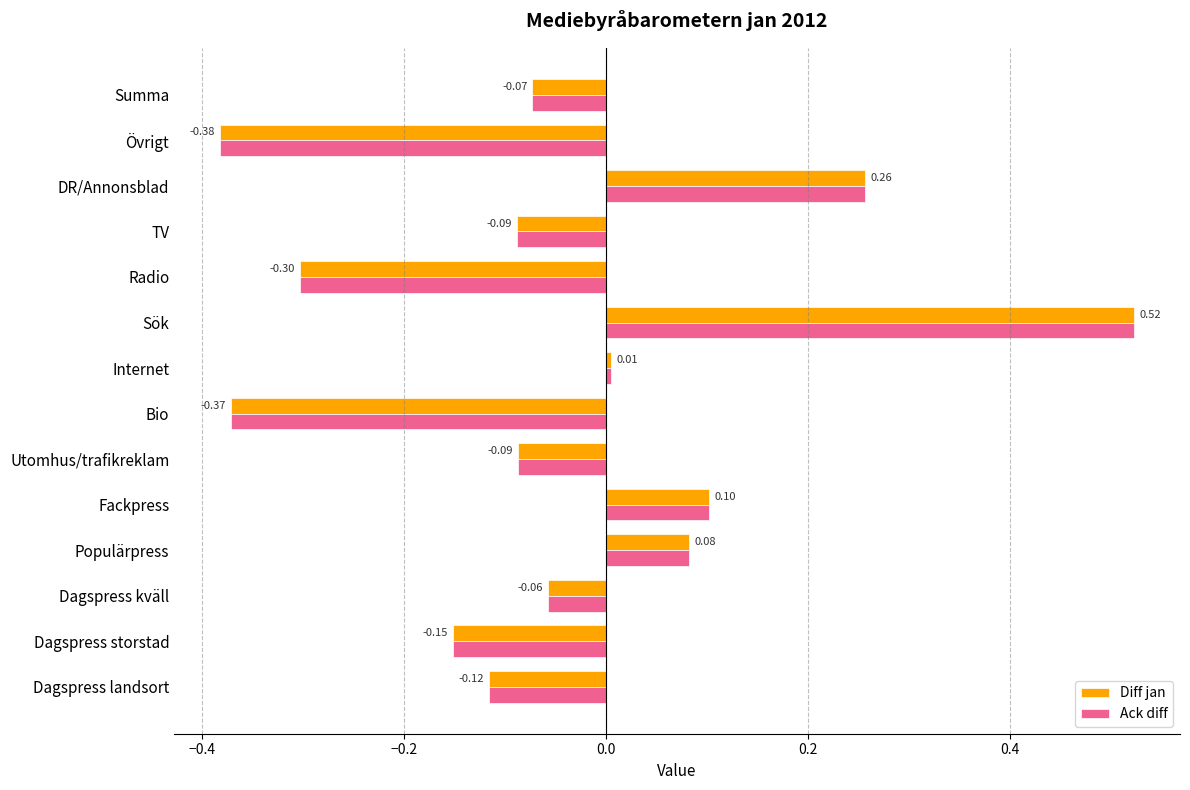

Which category has the highest value in the Ack diff series?

Sök